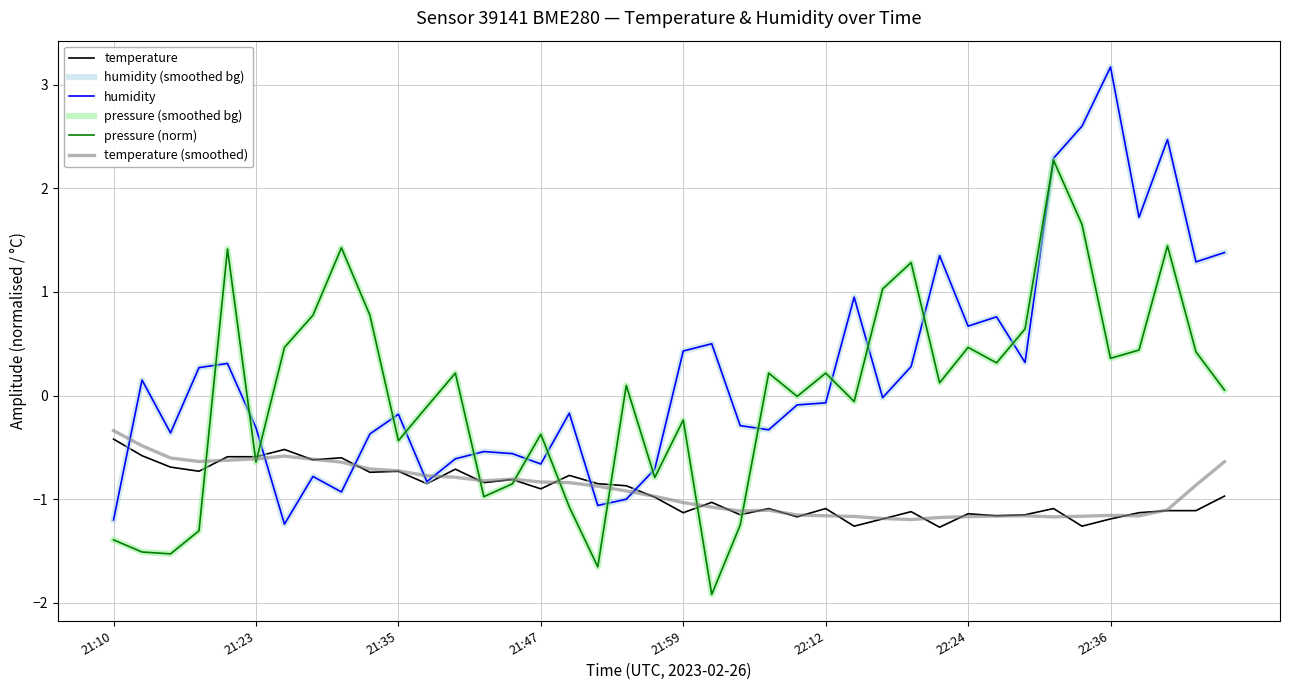

Is this an area chart (filled region under the line)?

No